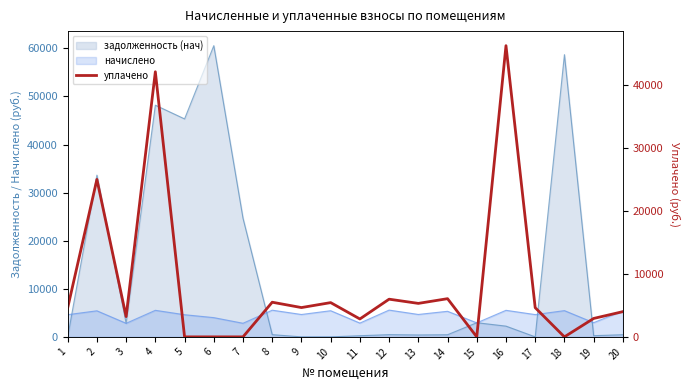

Which label corresponds to the smallest value in the chart?

5